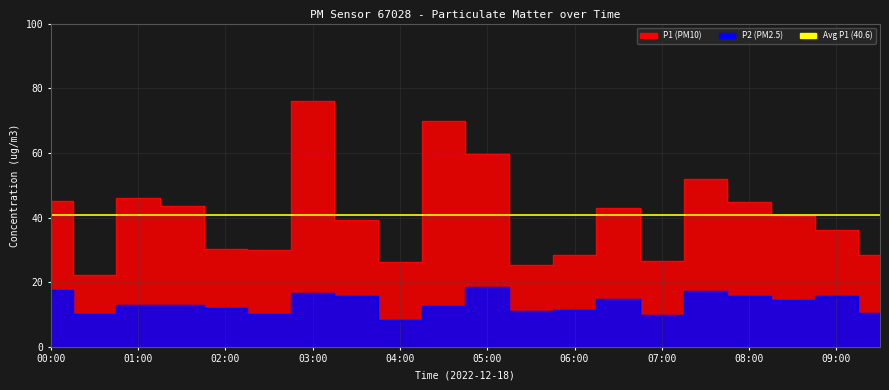

True or false: P1 has a value of 43.0 at 06:30.

True